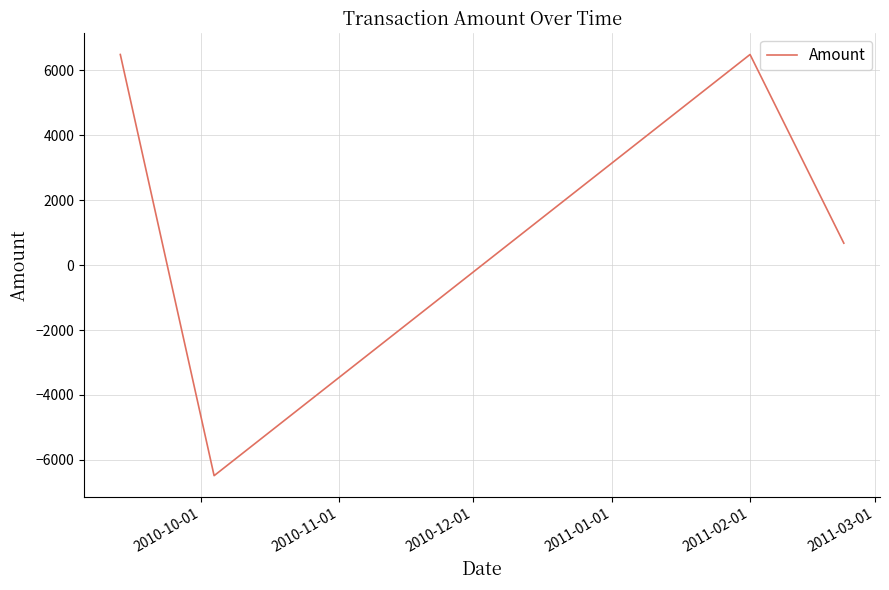

What is the average value?

1789.8